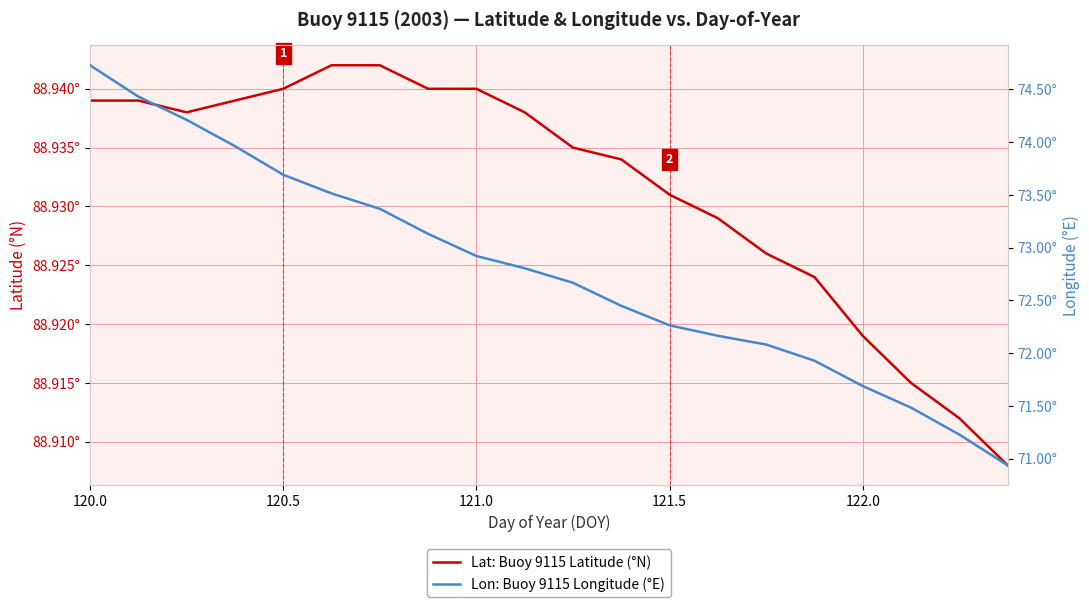

At which category is the sum across all series the highest?

120.0